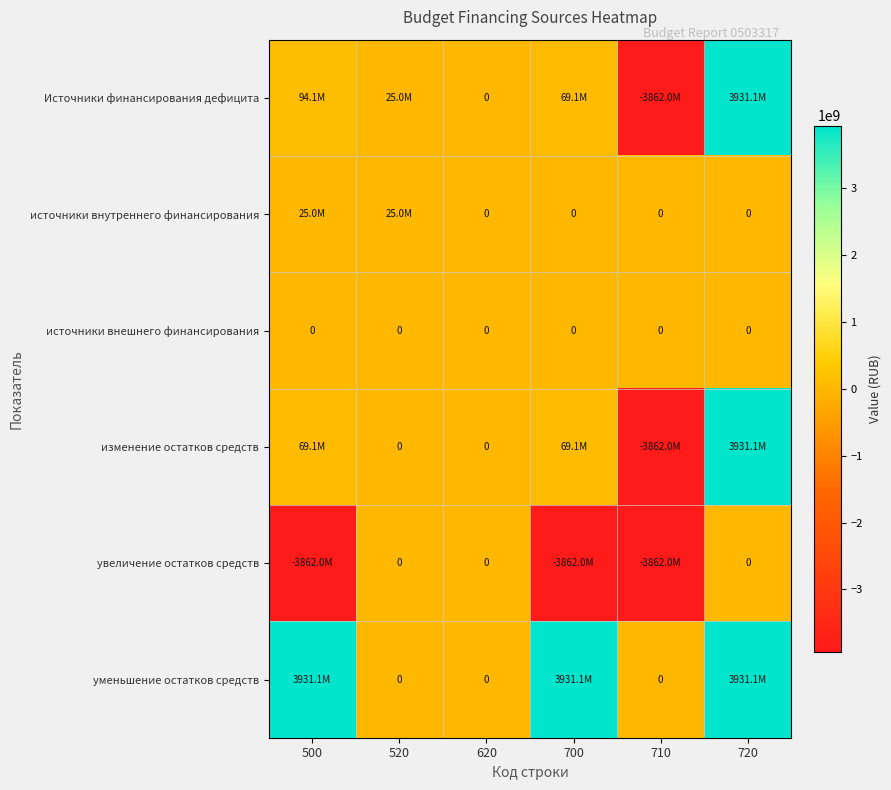

Which series changed the most between 520 and 710?

Источники финансирования дефицита